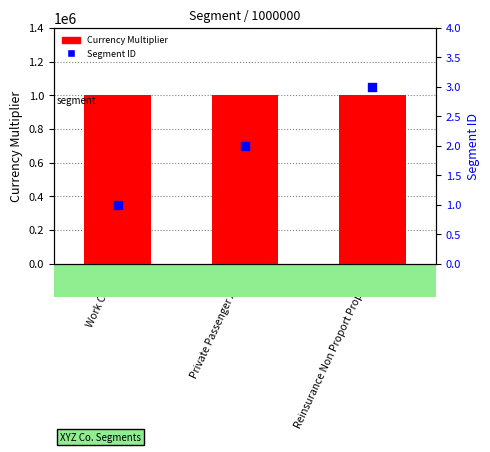

What are all the series names shown in the legend?

Currency Multiplier, Segment ID